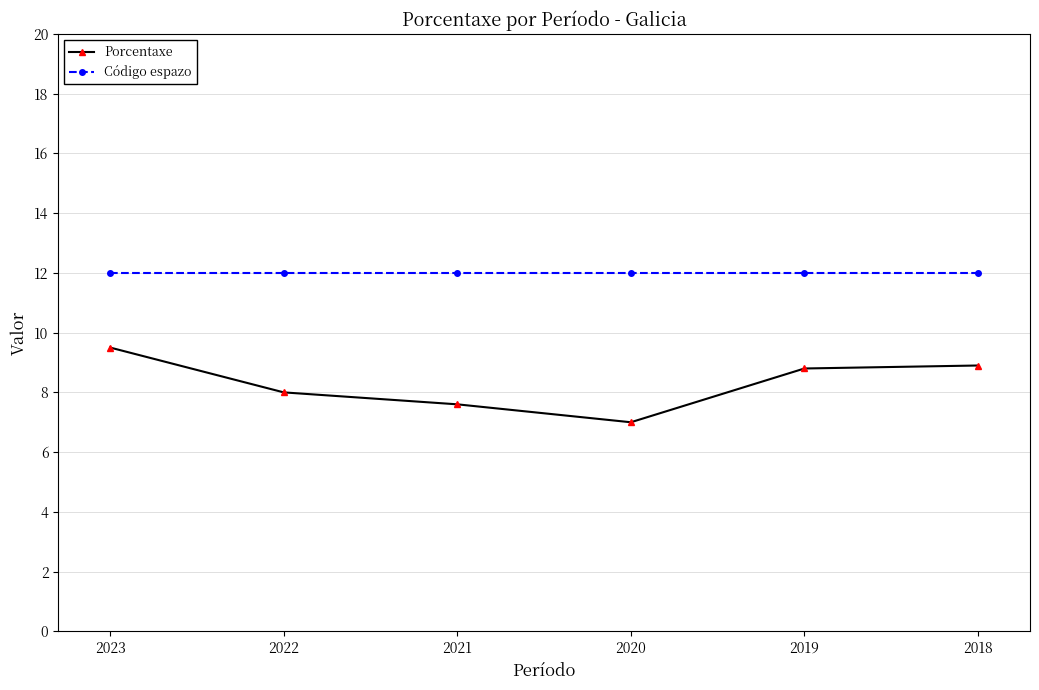

What is the difference between the Porcentaxe values at 2023 and 2019?

0.7